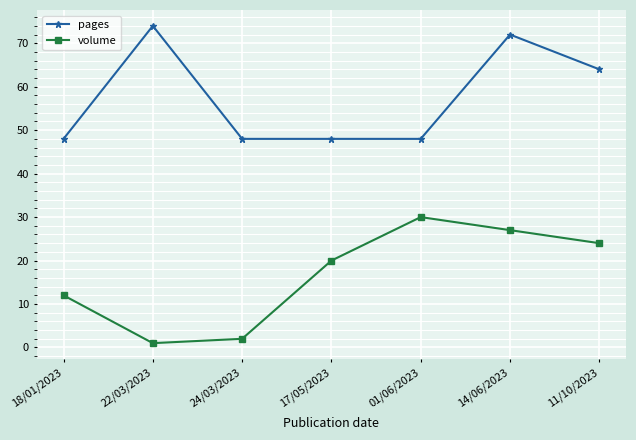

What is the total value across all series at 17/05/2023?

68